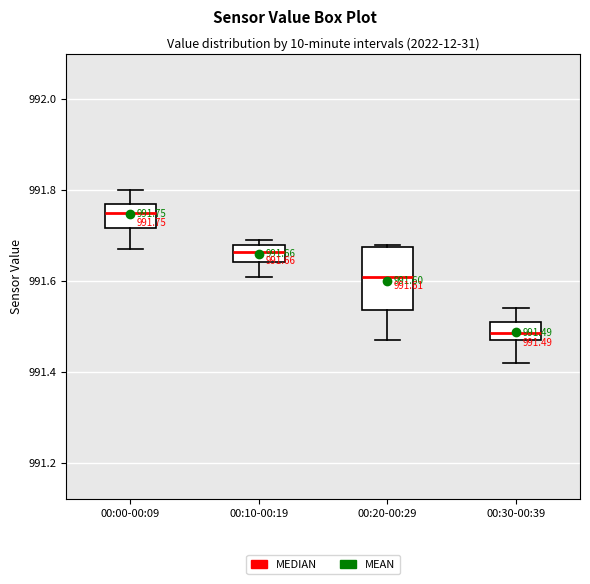

Comparing the boxes themselves (not the whiskers), which one is the tallest?

00:20-00:29